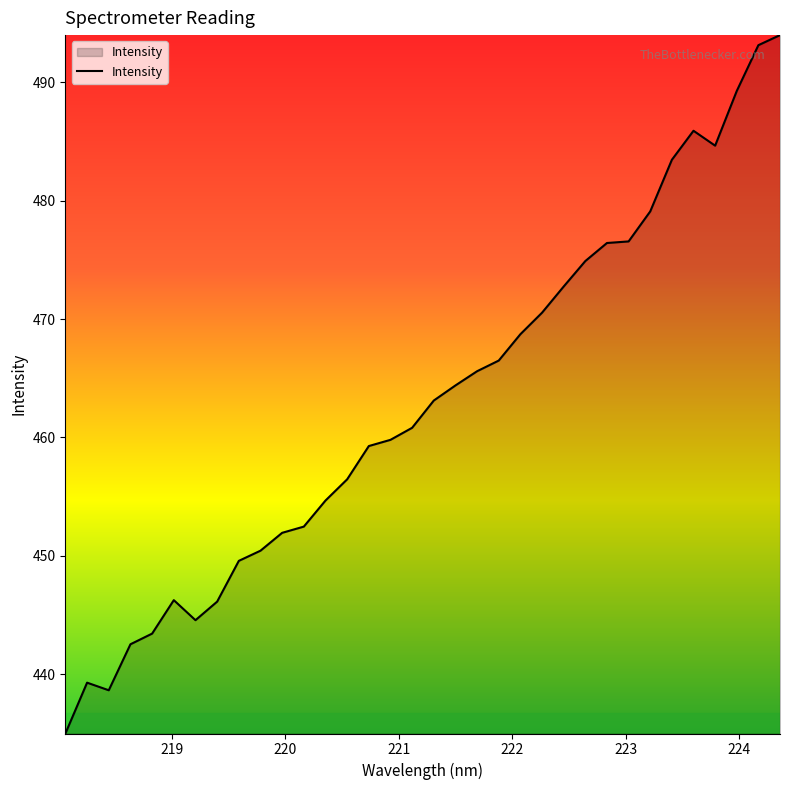

What is the smallest value displayed?

435.0